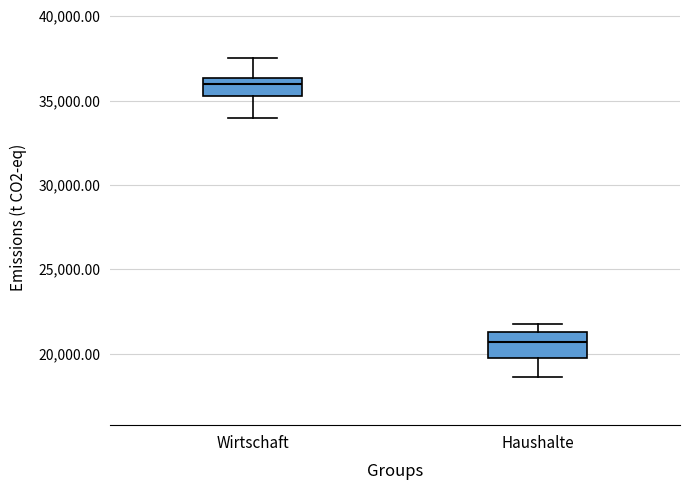

Which box's median line is the lowest?

Haushalte